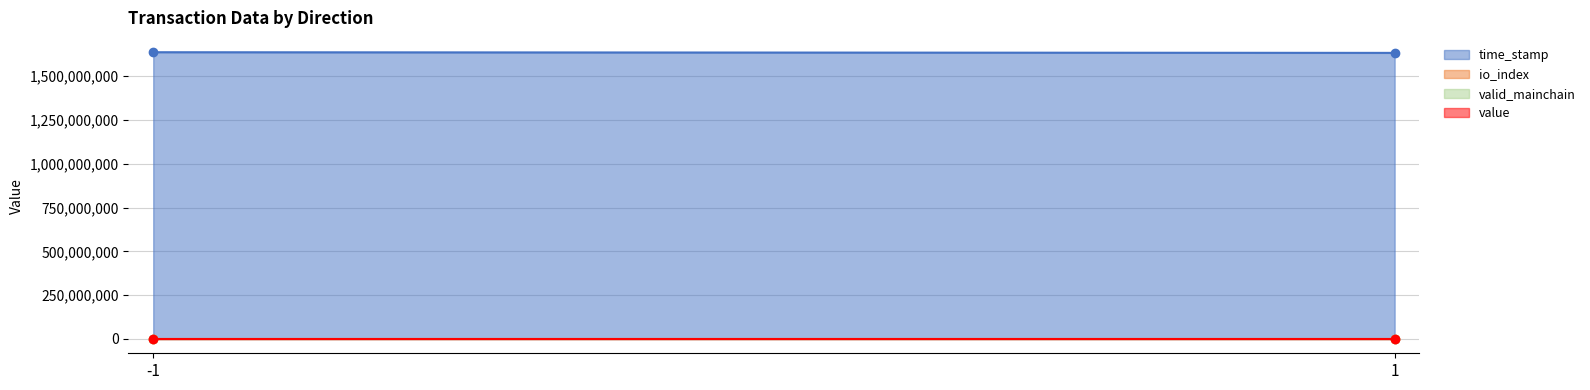

At which category does the chart reach its minimum across all series?

-1